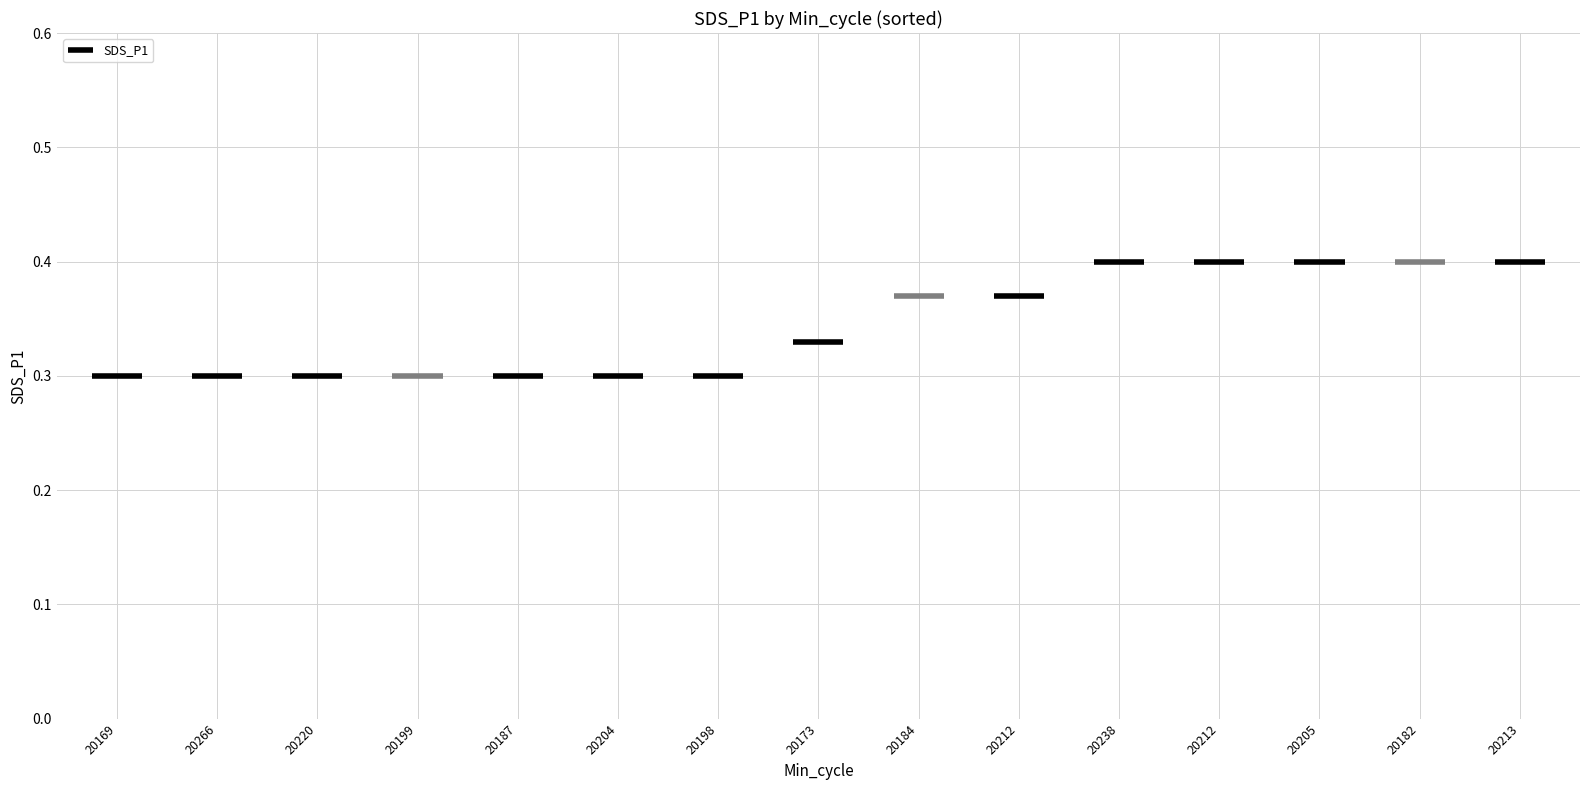

How many bars are there in total?

15